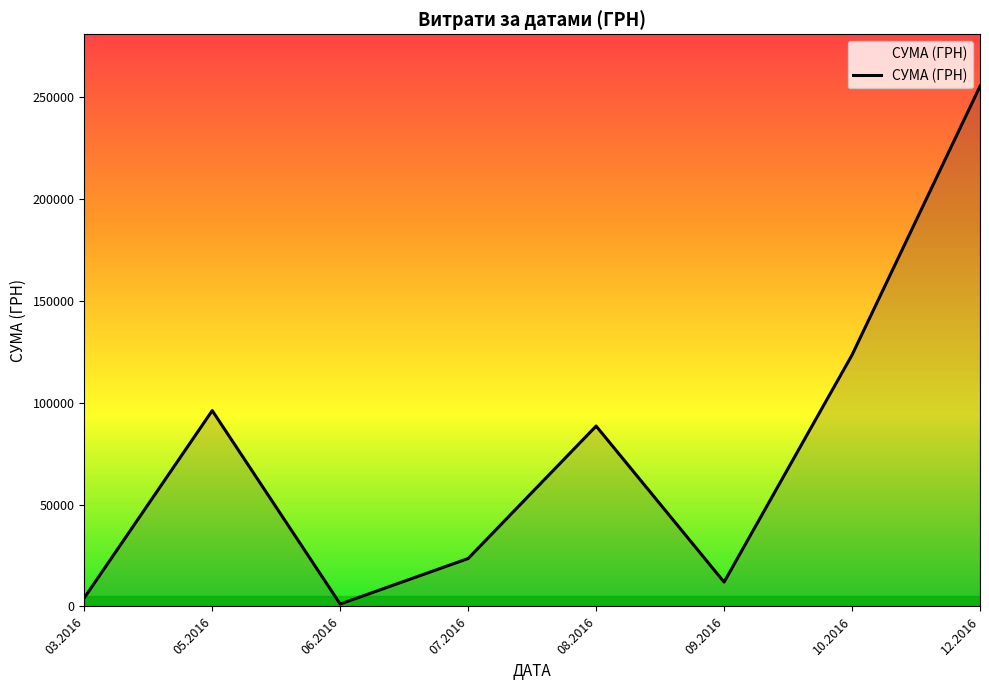

The value at 08.2016 is 88486.5. True or false?

True